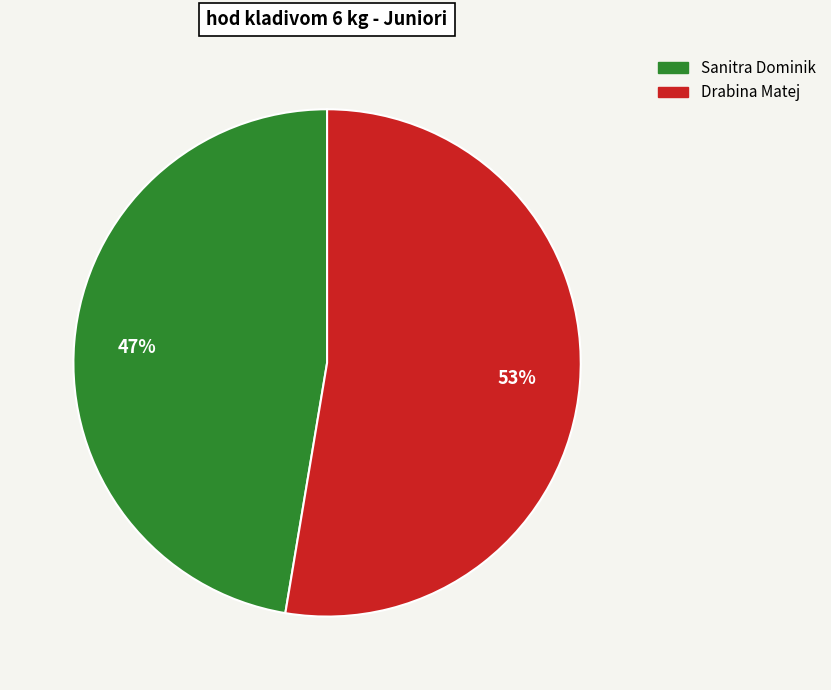

Count the number of slices in the pie.

2